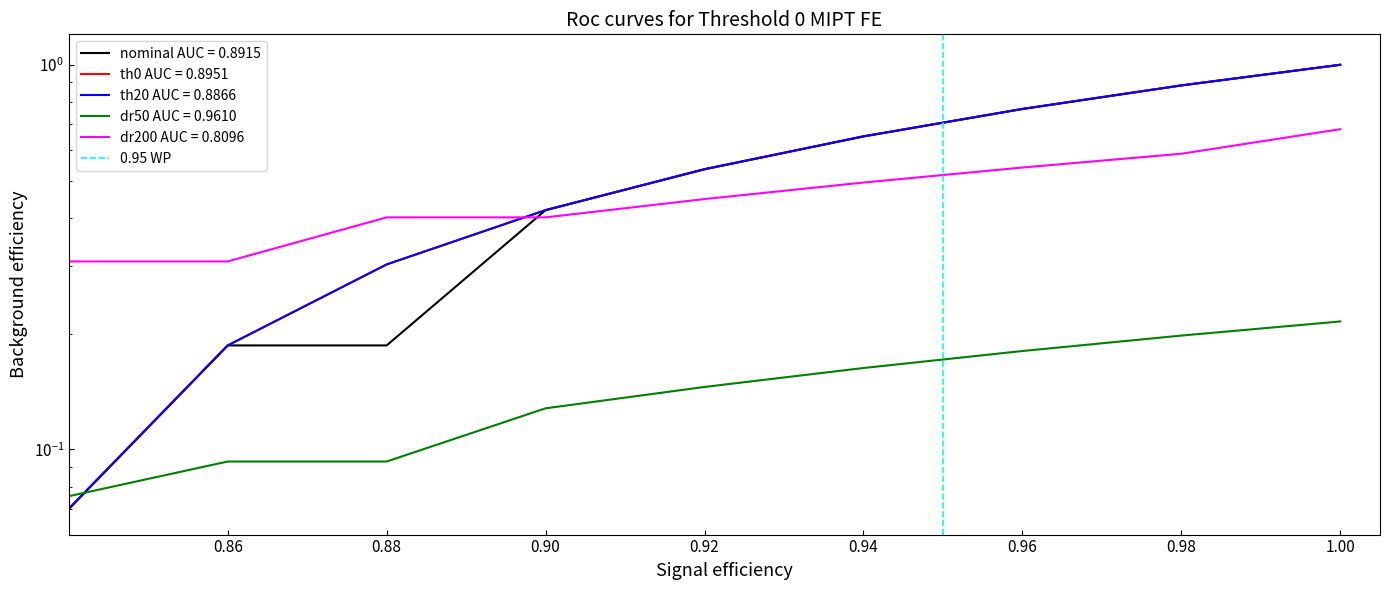

How many values are above zero?

1